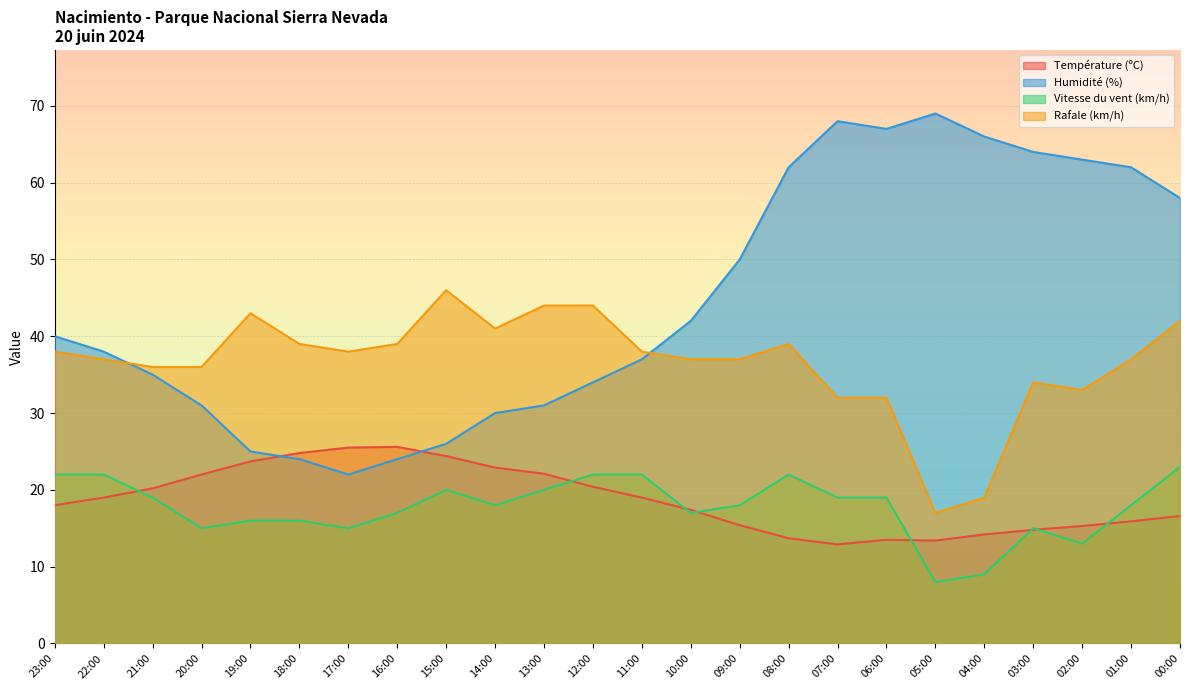

At which category does Humidité (%) reach its first local peak?

07:00